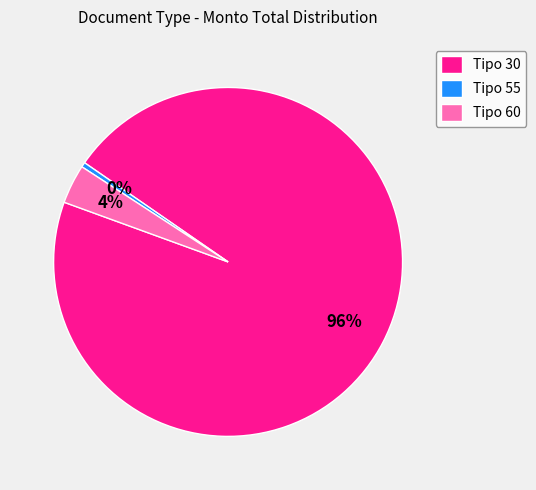

Between Tipo 30 and Tipo 60, which is larger?

Tipo 30